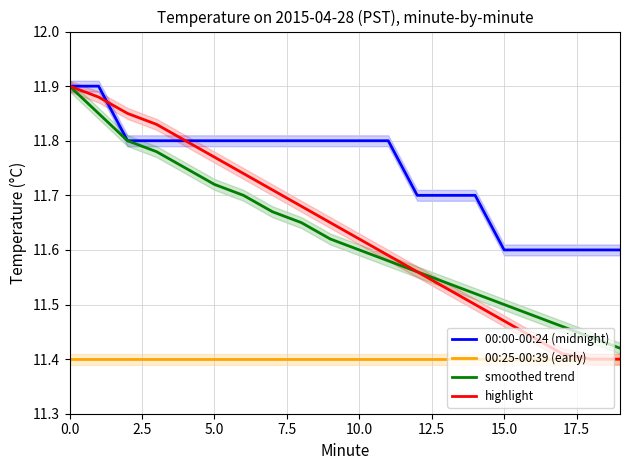

True or false: smoothed trend has a value of 8.3 at 0.0.

False